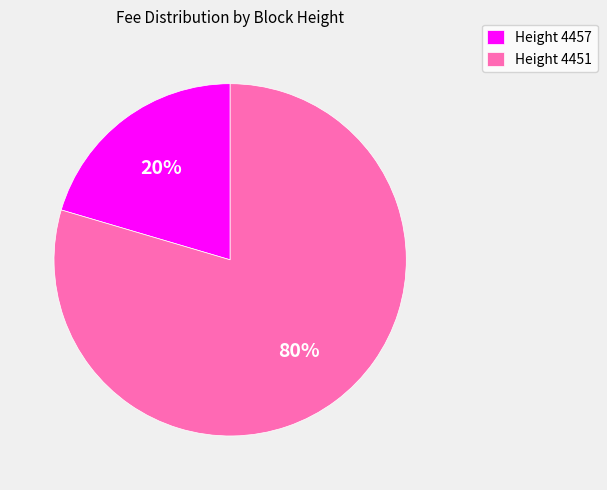

Which category has the biggest portion of the pie?

Height 4451